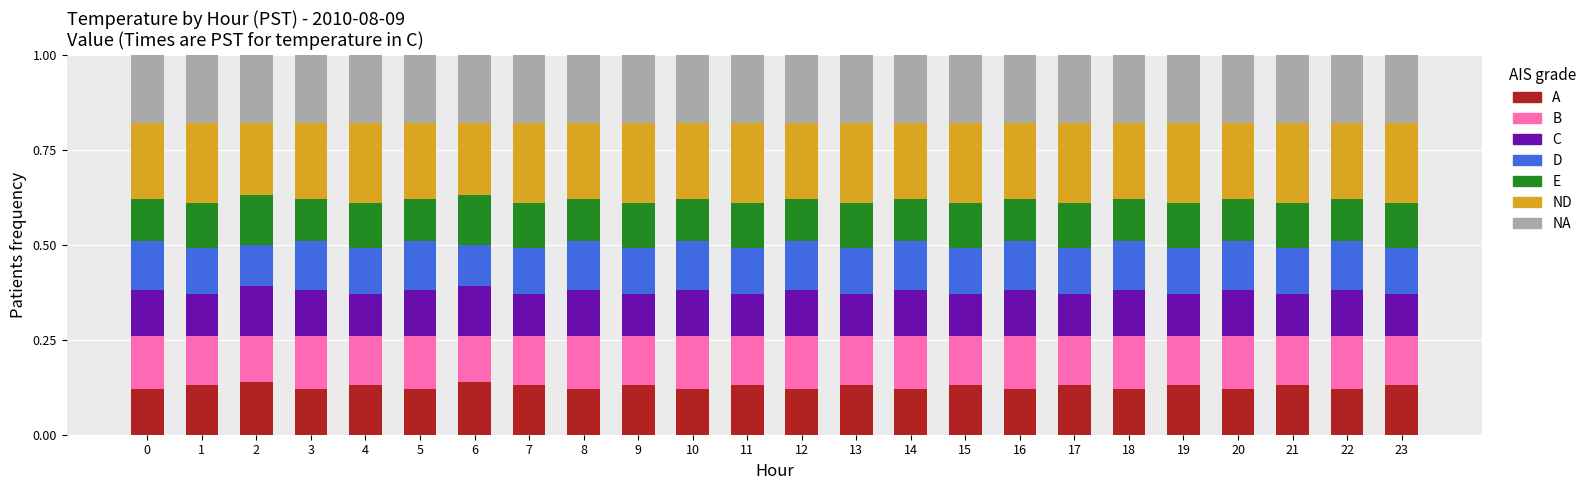

Does the chart contain stacked bars?

Yes